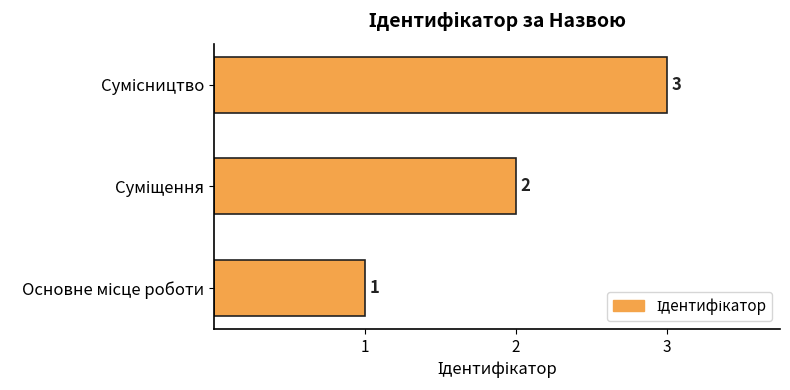

What is the greatest value displayed?

3